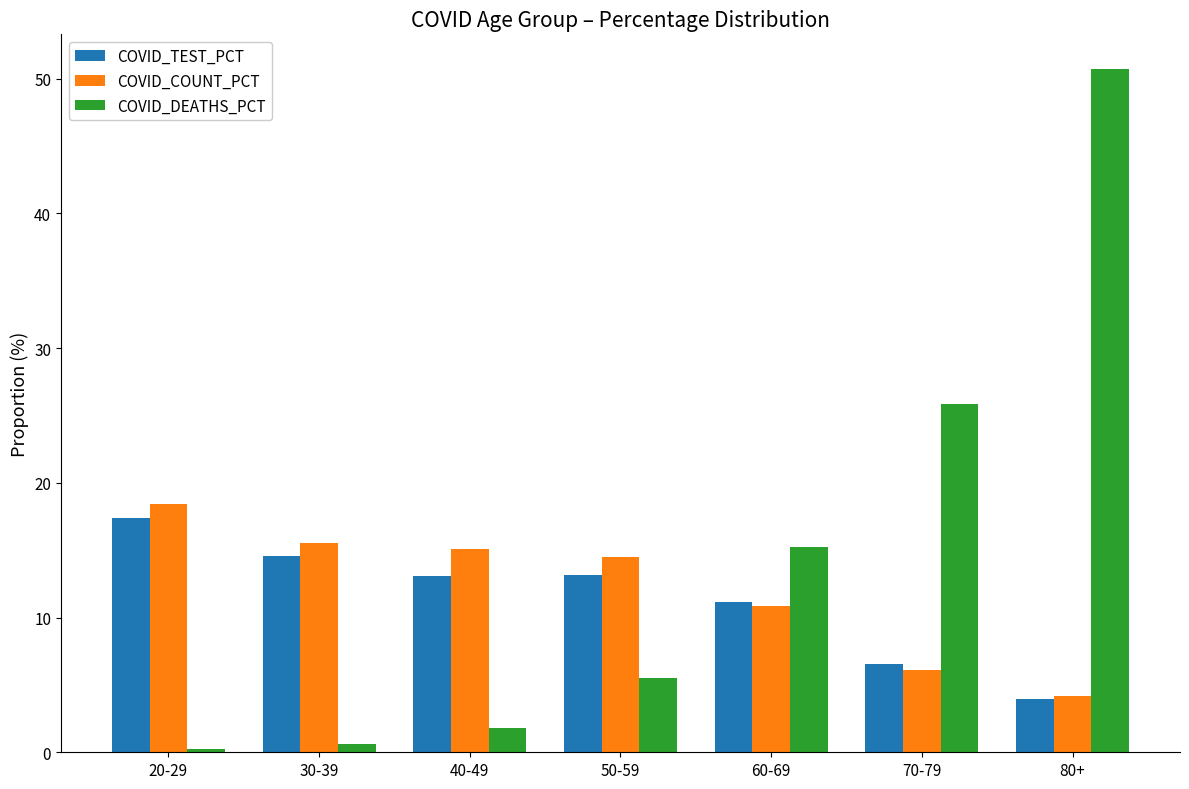

True or false: COVID_TEST_PCT has a value of 11.1 at 60-69.

True